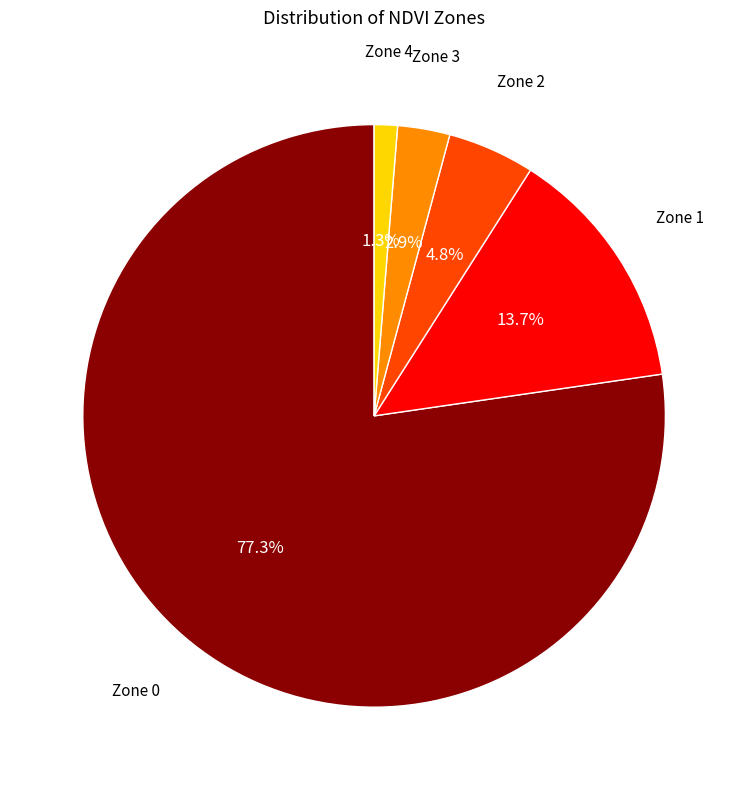

Is there any slice that represents more than half of the pie?

Yes